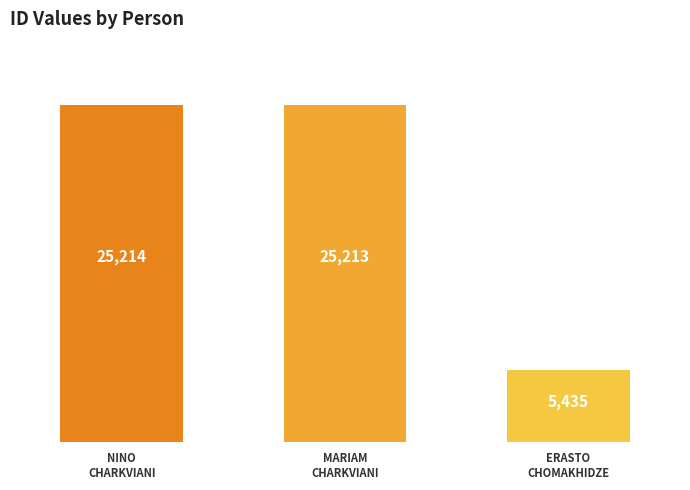

True or false: the data shows 44913 at NINO
CHARKVIANI.

False